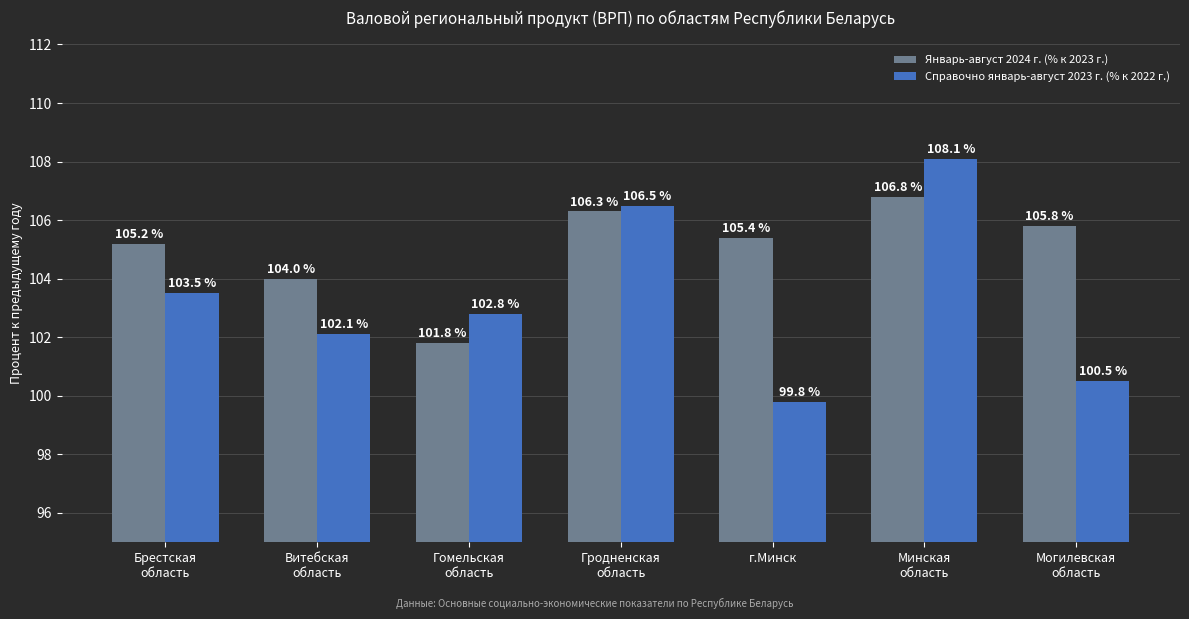

What is the difference between the maximum and second lowest values in the Справочно январь-август 2023 г. (% к 2022 г.) series?

7.6